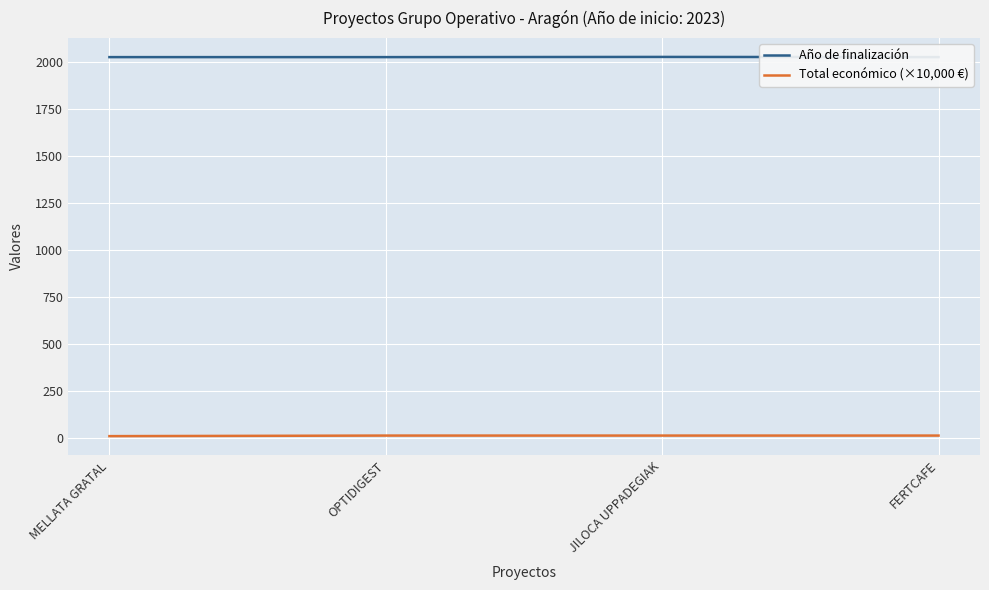

What are all the series names shown in the legend?

Año de finalización, Total económico (×10,000 €)